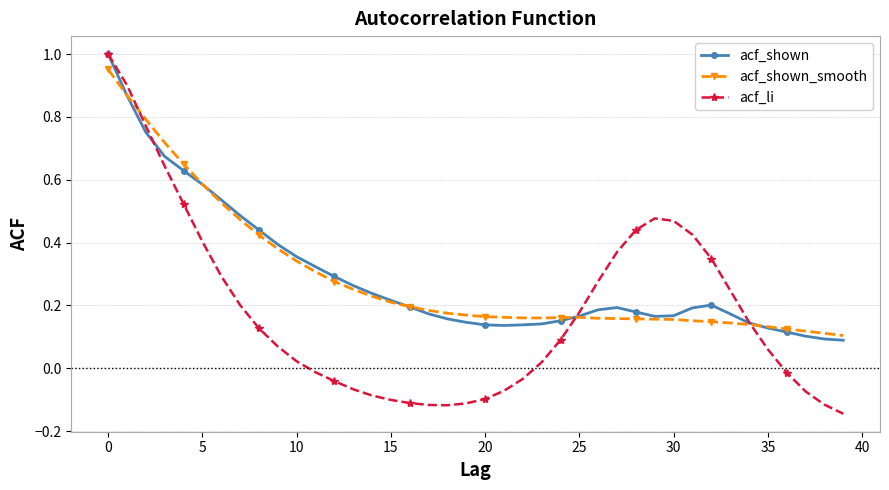

At how many categories does at least one series exceed 0?

40